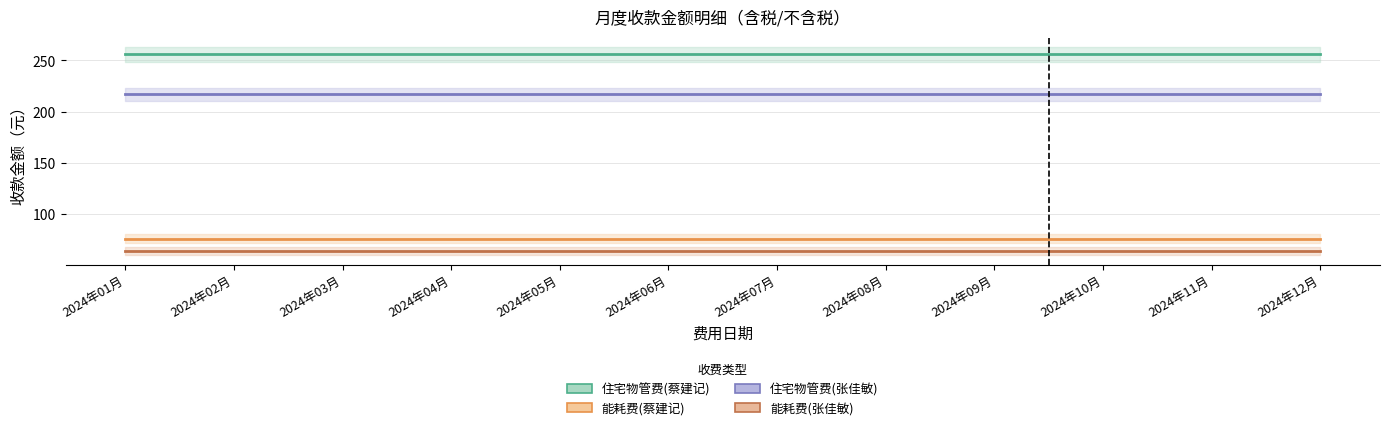

At which label does 能耗费(张佳敏) reach its minimum?

2024年01月